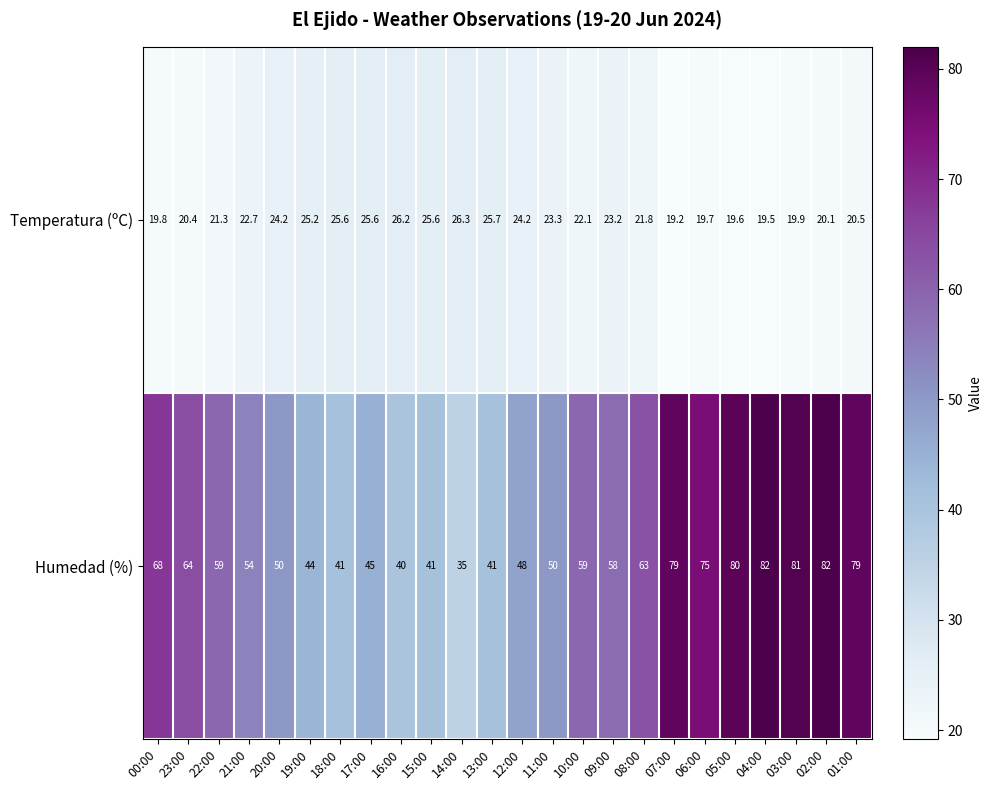

What value does the Humedad (%) series have at 09:00?

58.0